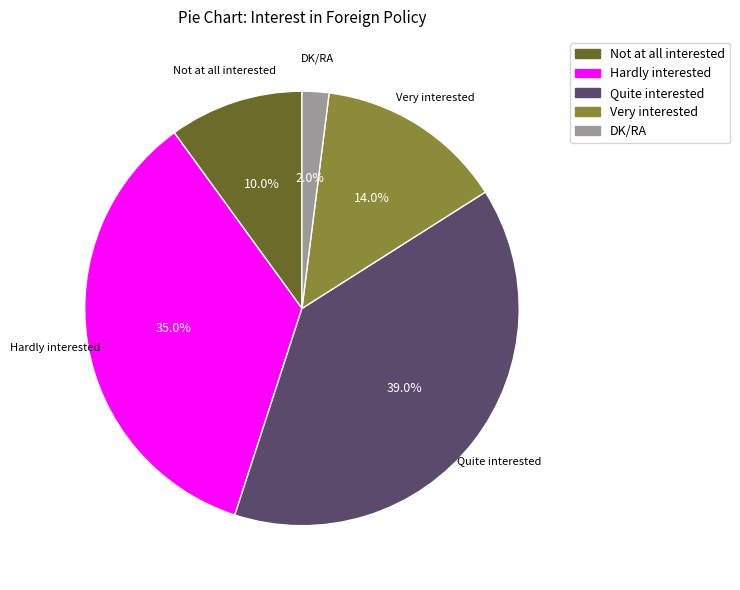

True or false: Very interested accounts for 23% of the total.

False